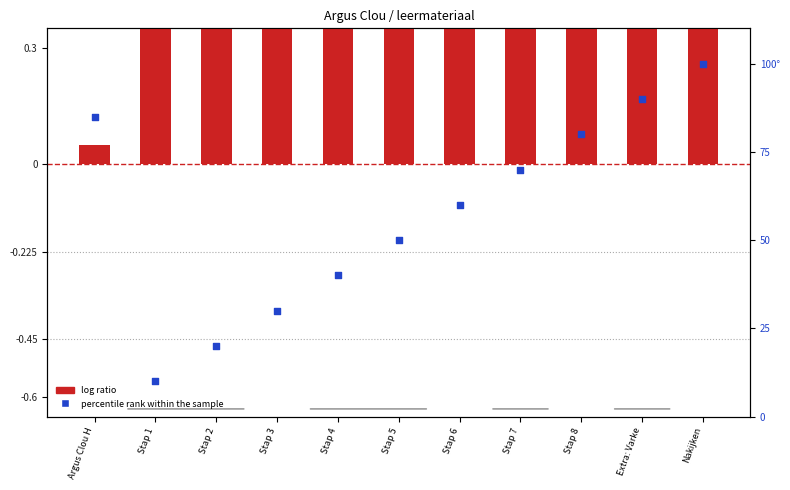

What is the ratio of the value at Stap 8 to the value at Stap 5?

1.6